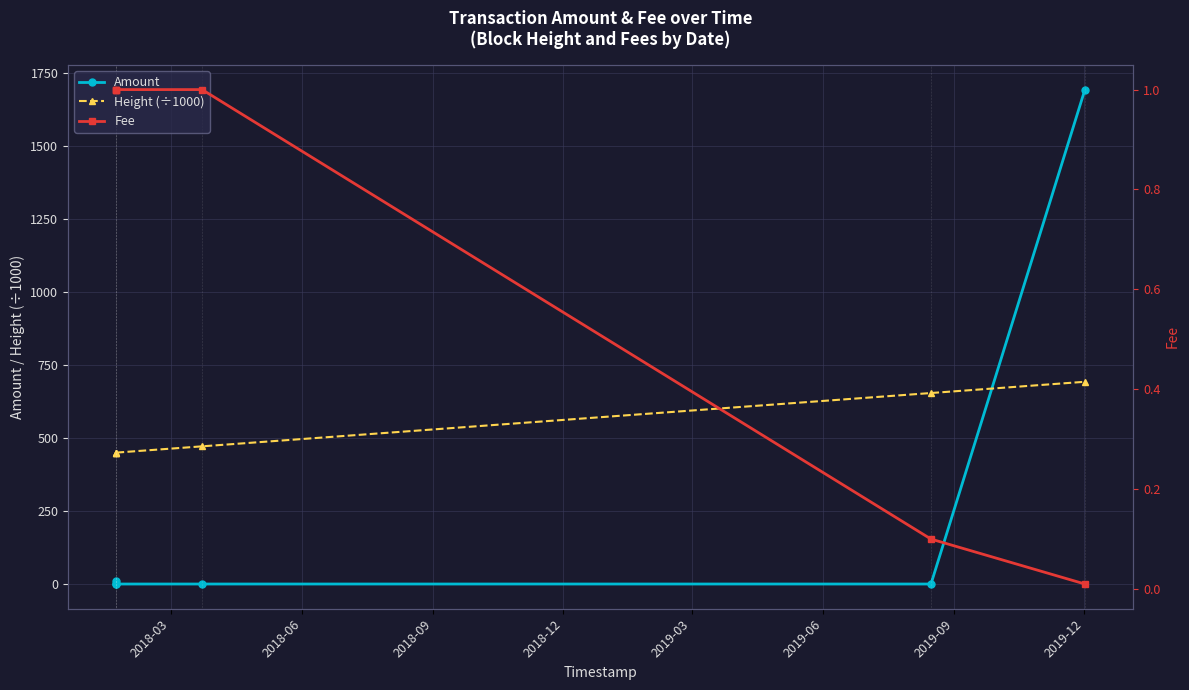

List the series in order of their overall mean, highest first.

Height (÷1000), Amount, Fee